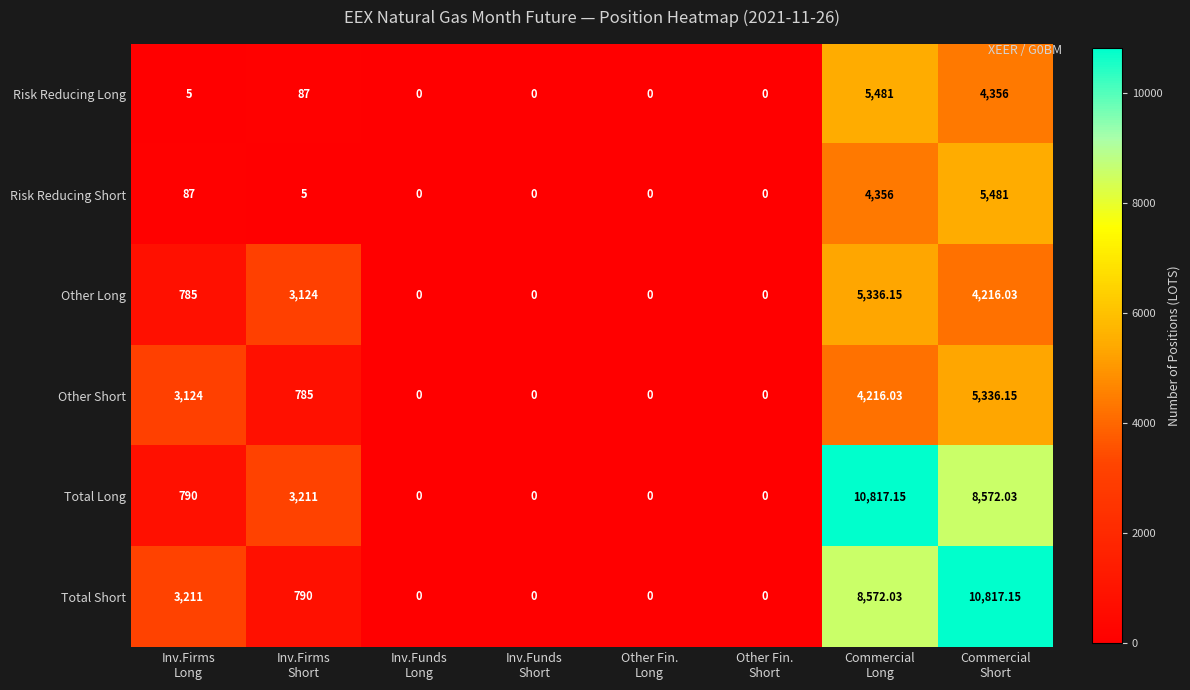

Count the number of categories in the chart.

8